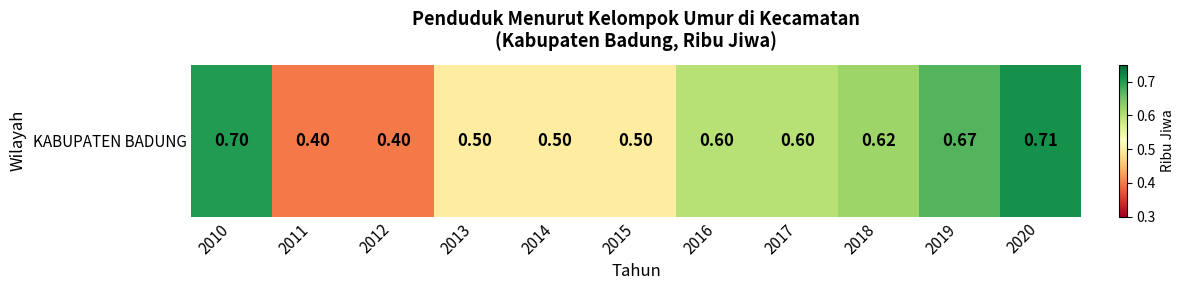

What is the maximum value shown in the chart?

0.7